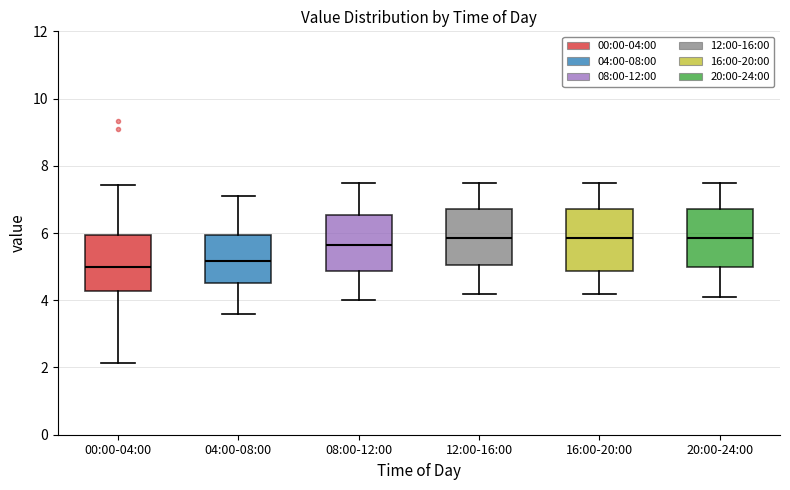

Where does the upper whisker of the box for 12:00-16:00 end on the y-axis? The values are not printed on the chart, so give them approximately, as read against the axis.

7.6